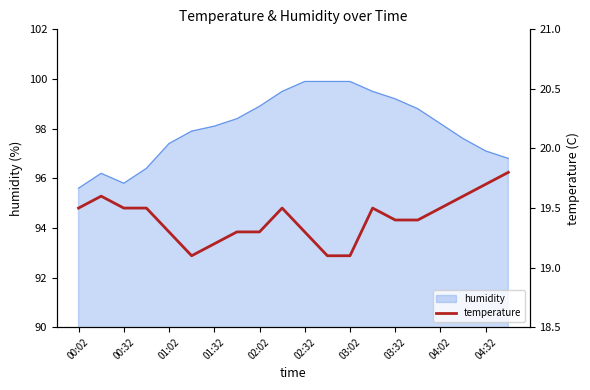

What is the sum of all values?

388.2